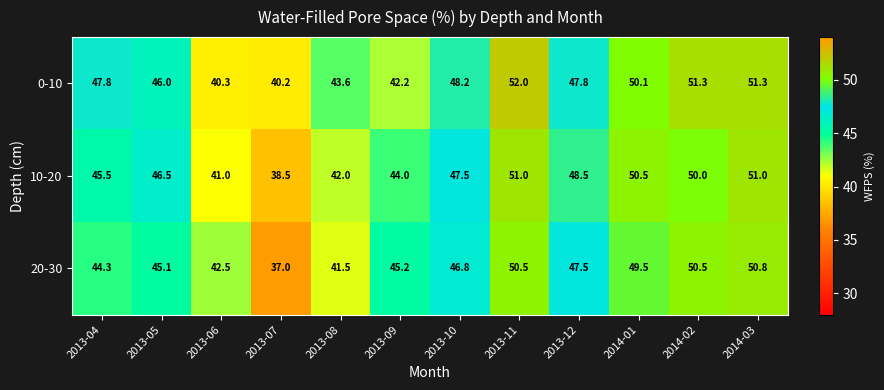

At which category is the sum across all series the highest?

2013-11